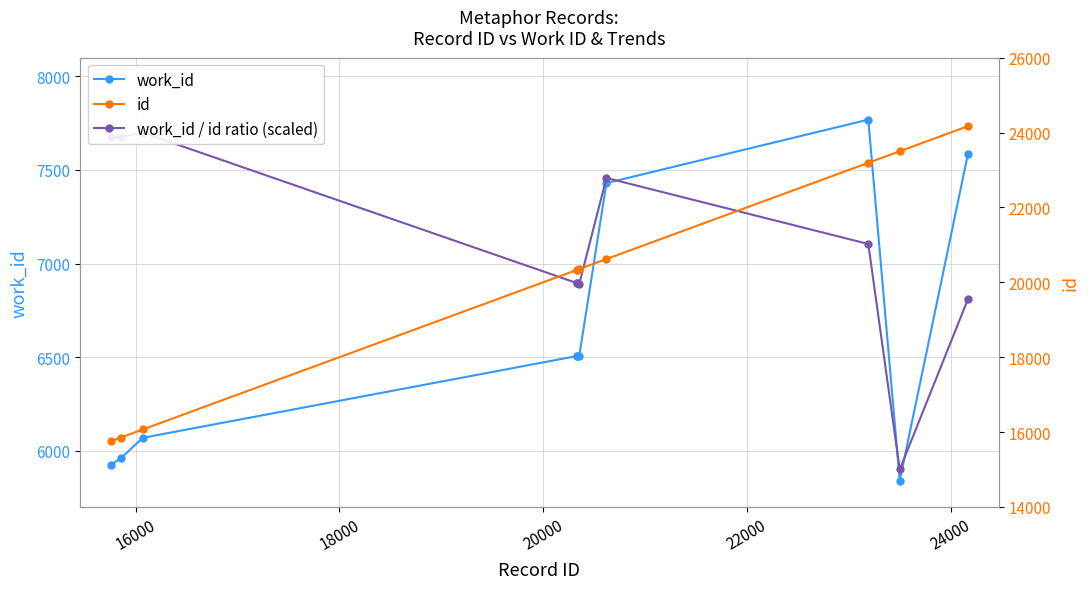

How many data points in work_id / id ratio (scaled) are above 7104?

5